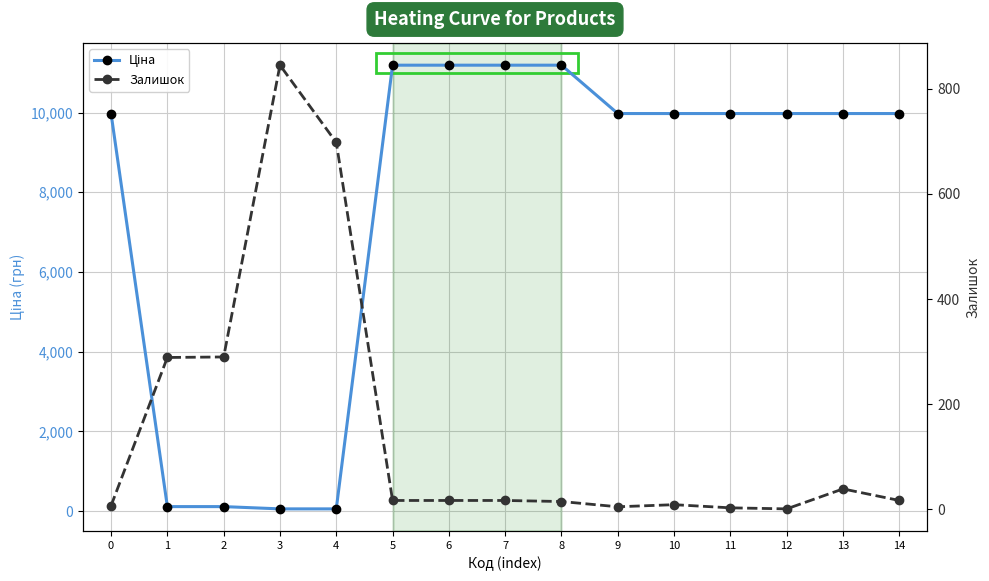

True or false: Ціна and Залишок cross at least once.

True